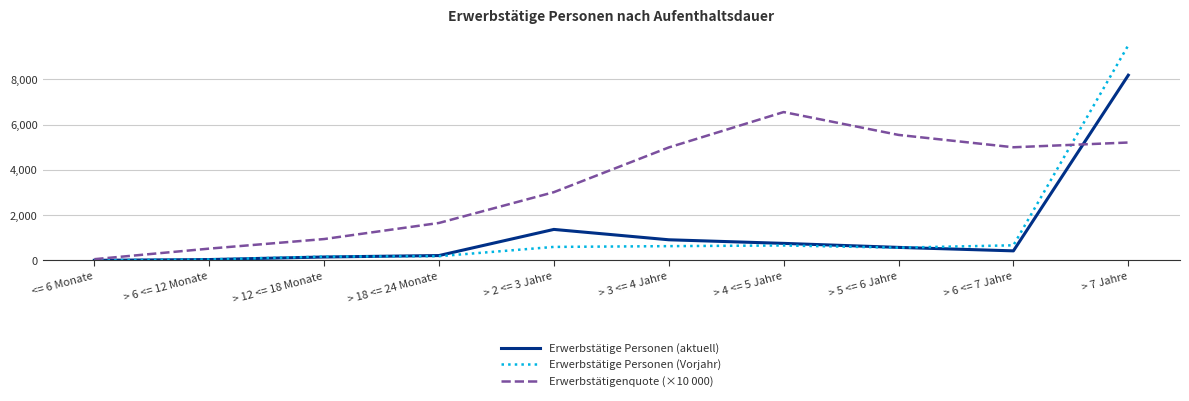

Does the chart have visible grid lines?

Yes